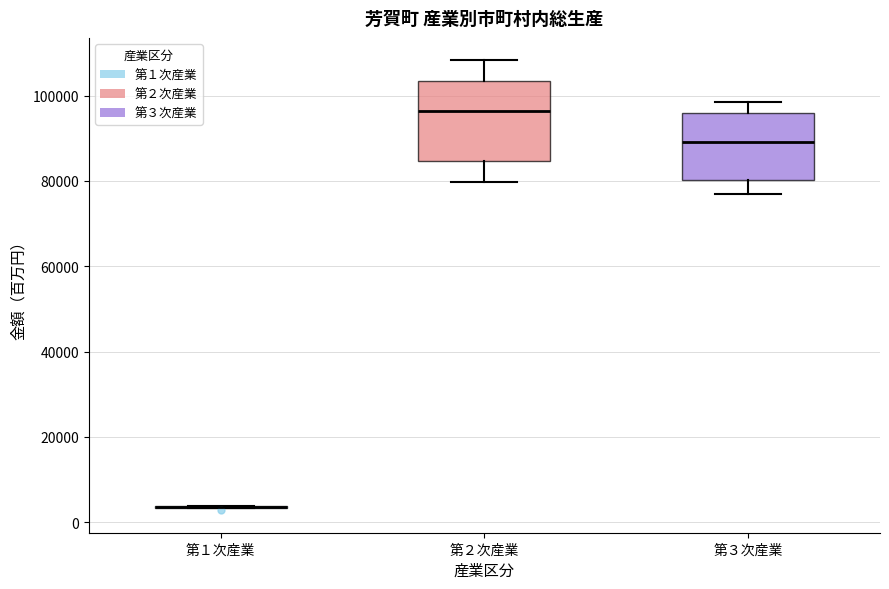

Where is the upper edge of the box for 第３次産業 on the y-axis? The values are not printed on the chart, so give them approximately, as read against the axis.

96000